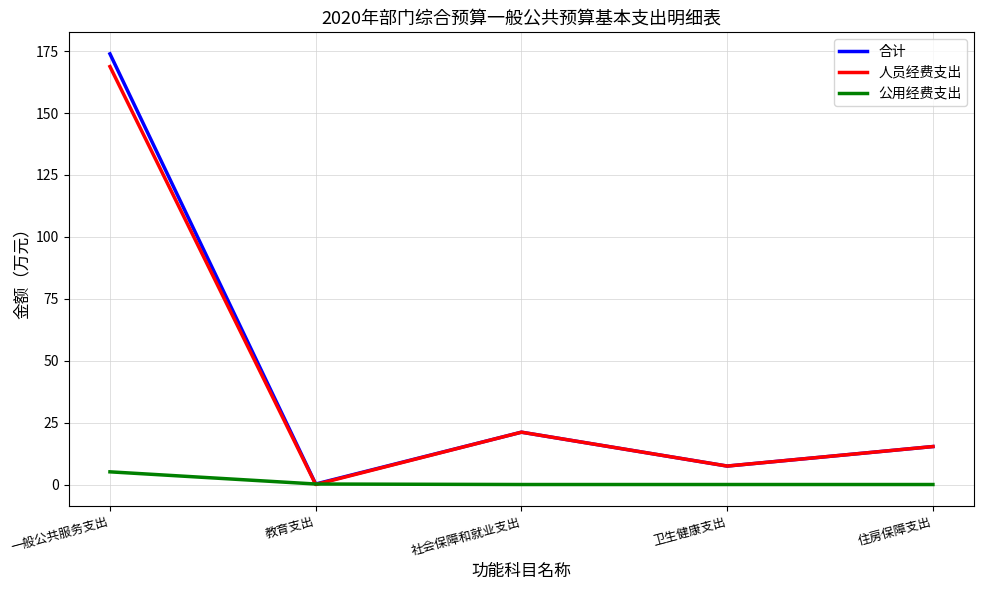

Is it true that 合计 equals 15.3 at 住房保障支出?

True